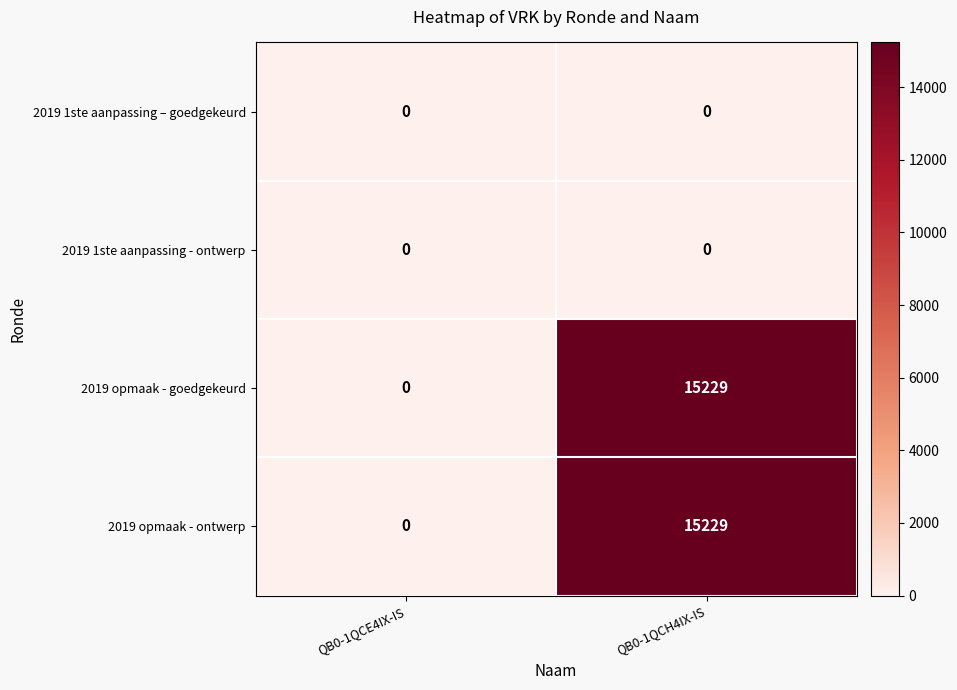

The 2019 opmaak - ontwerp series shows 15229 at QB0-1QCH4IX-IS. True or false?

True